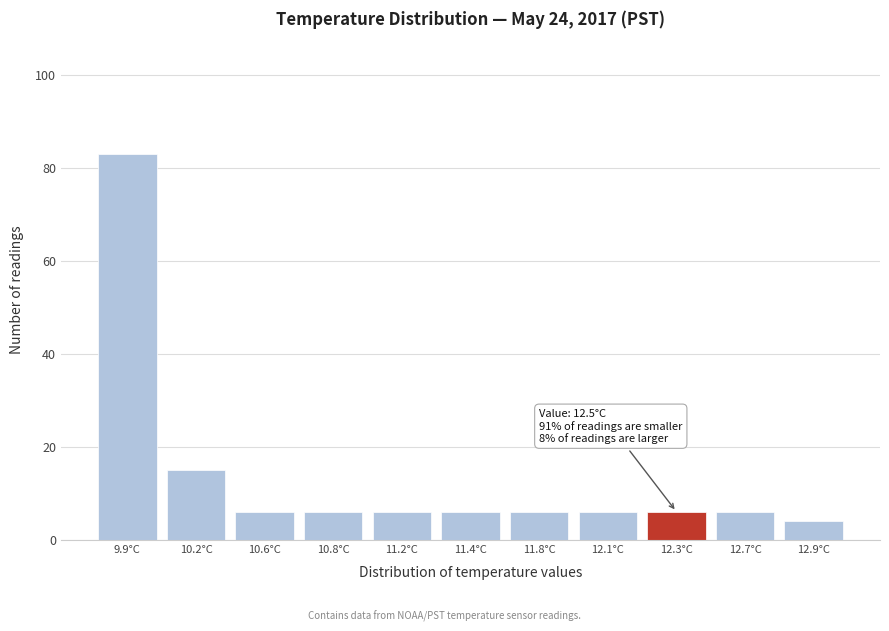

Reading left to right, transcribe all the data shown in this chart.

83	15	6	6	6	6	6	6	6	6	4